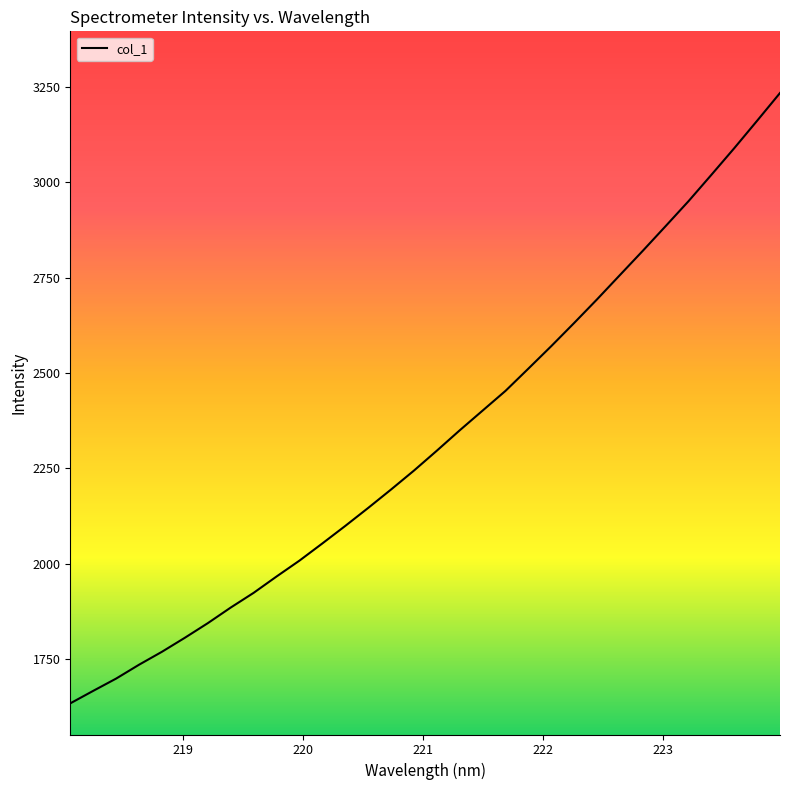

What is the average value?

2327.7